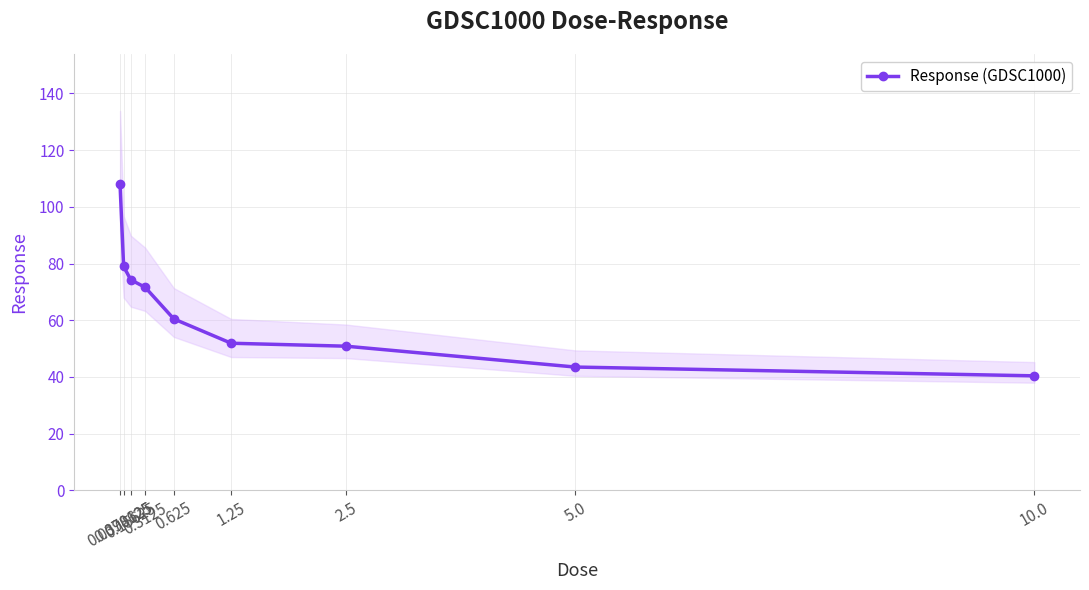

Reading left to right, transcribe all the data shown in this chart.

107.9	79.0	74.3	71.6	60.5	51.9	50.9	43.5	40.4